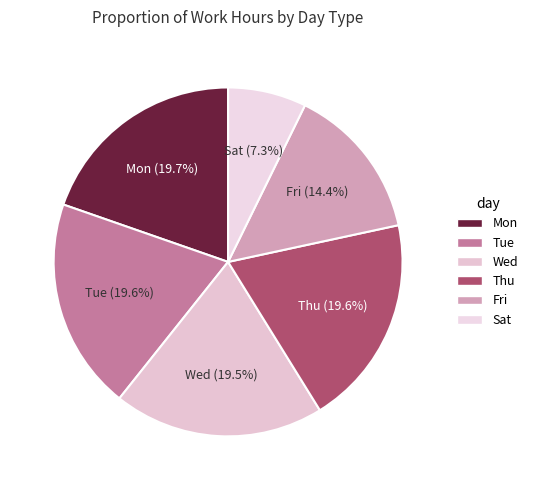

Do Mon and Sat together represent more than half of the pie?

No